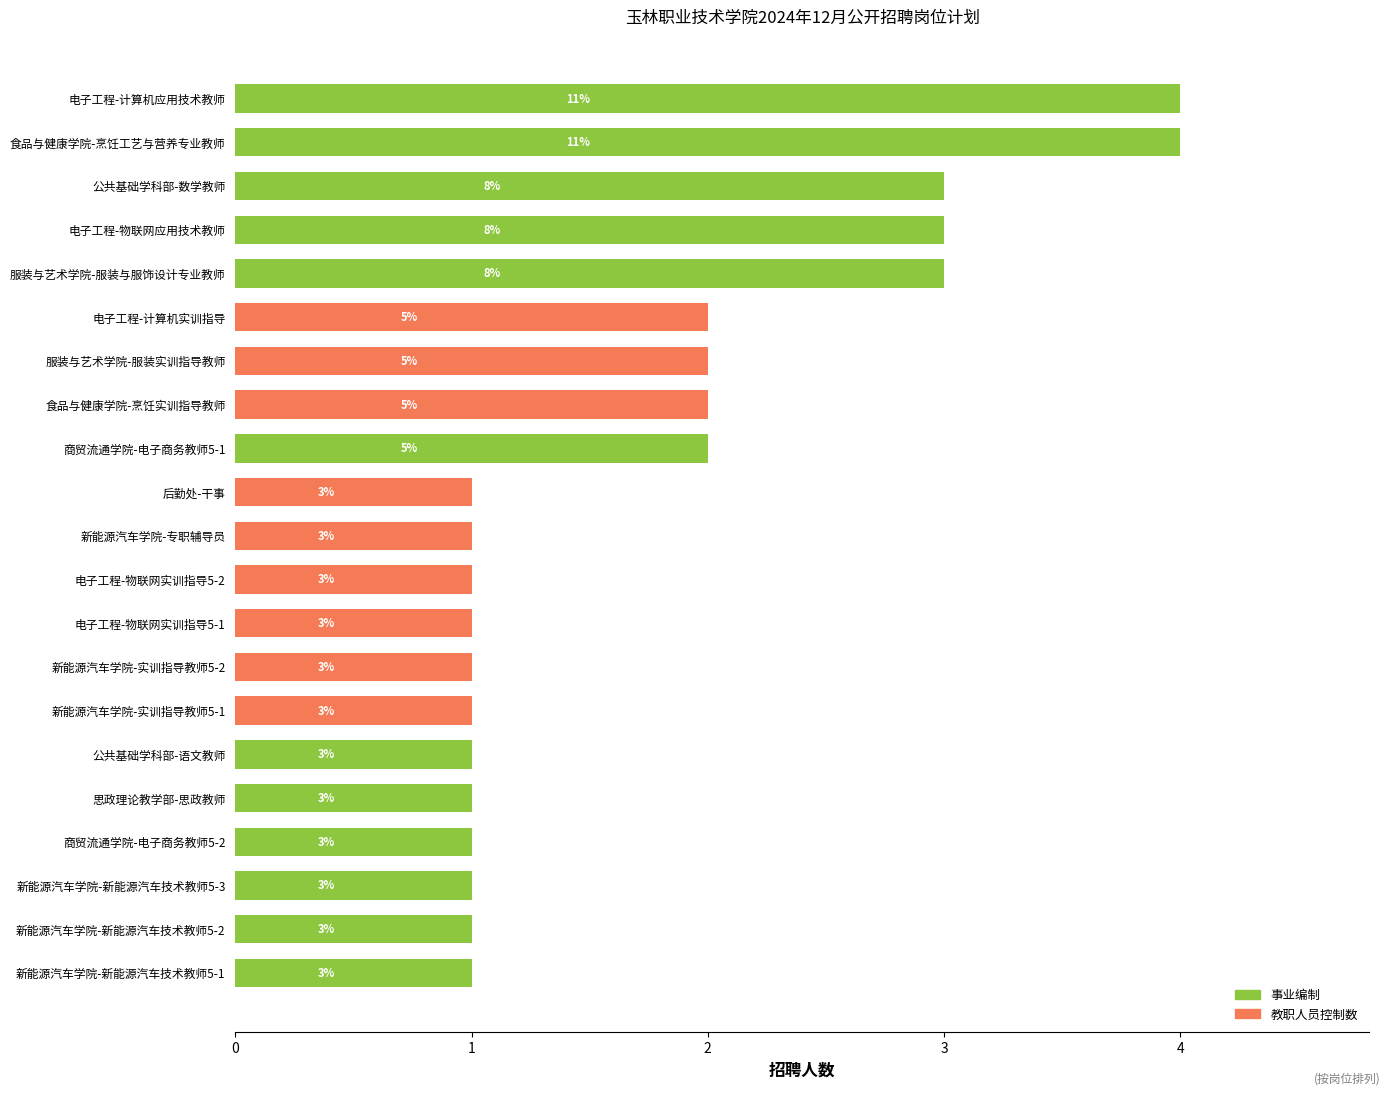

What is the difference between the maximum and minimum values?

3